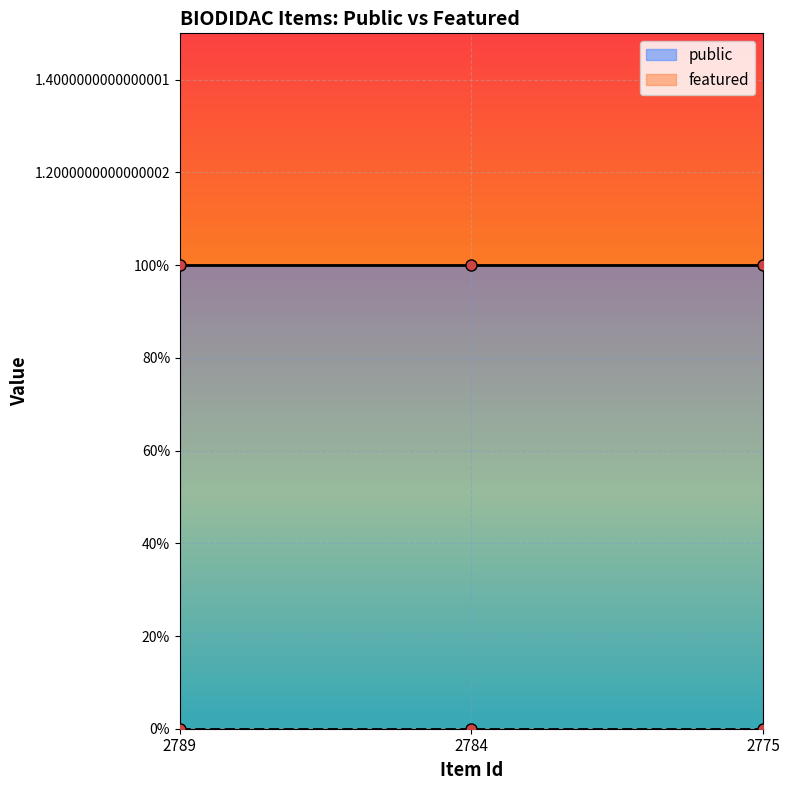

Reading right to left, list all the values displayed in this chart.

public: 2775=1	2784=1	2789=1
featured: 2775=0	2784=0	2789=0